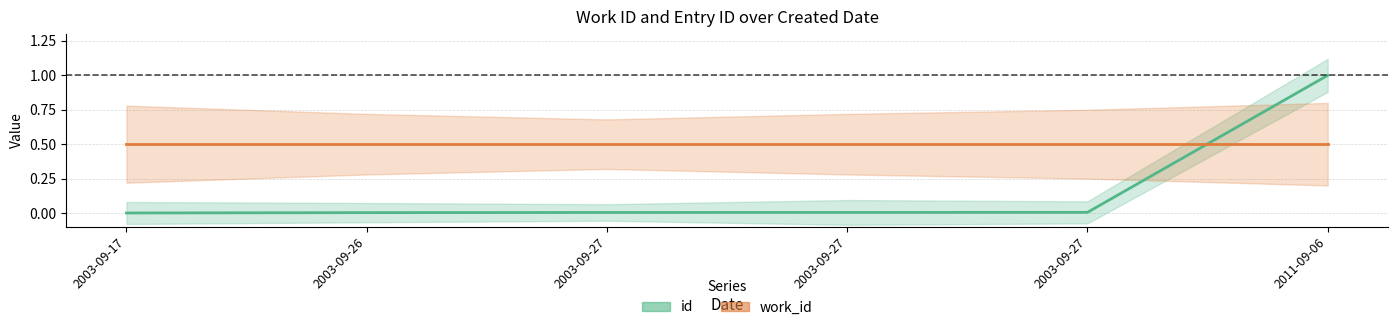

What is the difference between the maximum and minimum values?

1.0